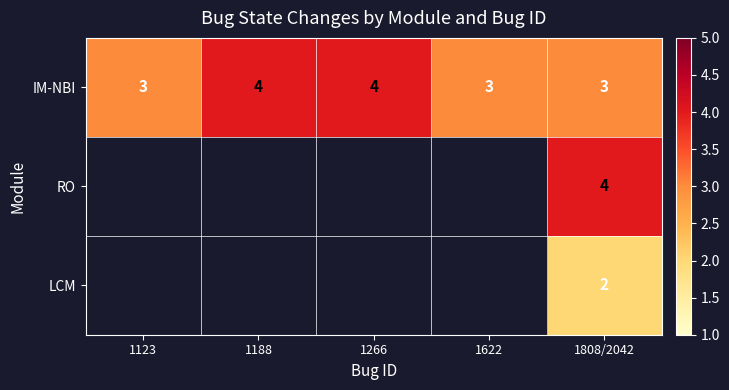

The value of LCM at 1808/2042 is 1. True or false?

False